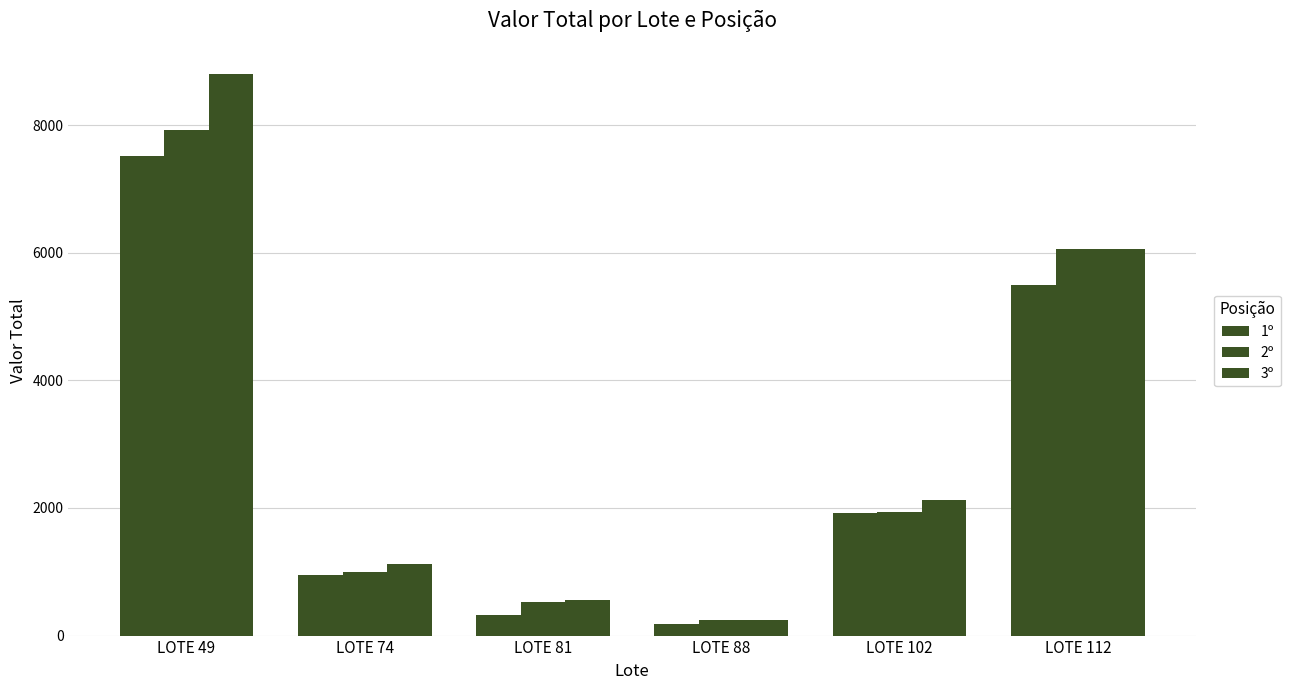

How many distinct data groups are displayed?

3